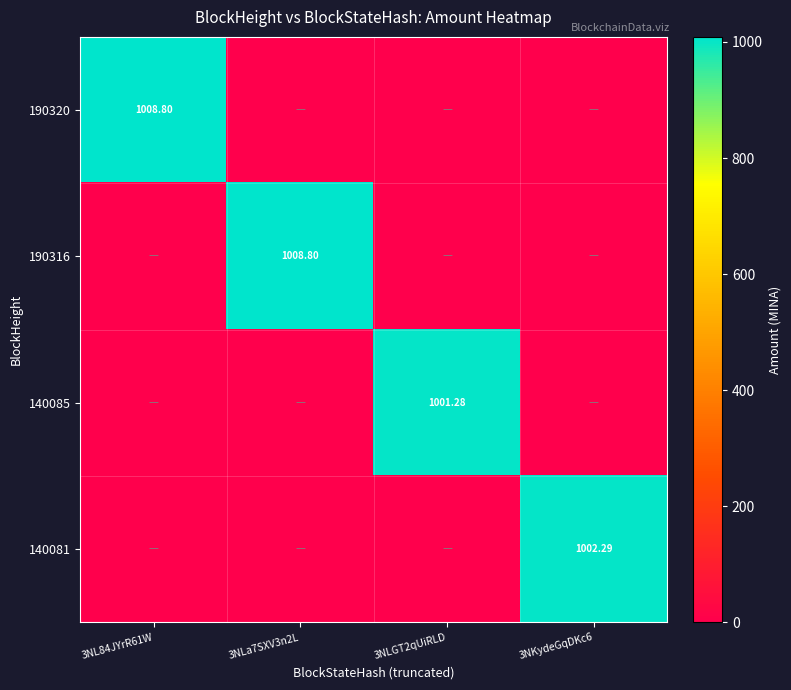

What is the difference between the maximum and minimum values in the 140085 series?

1001.3